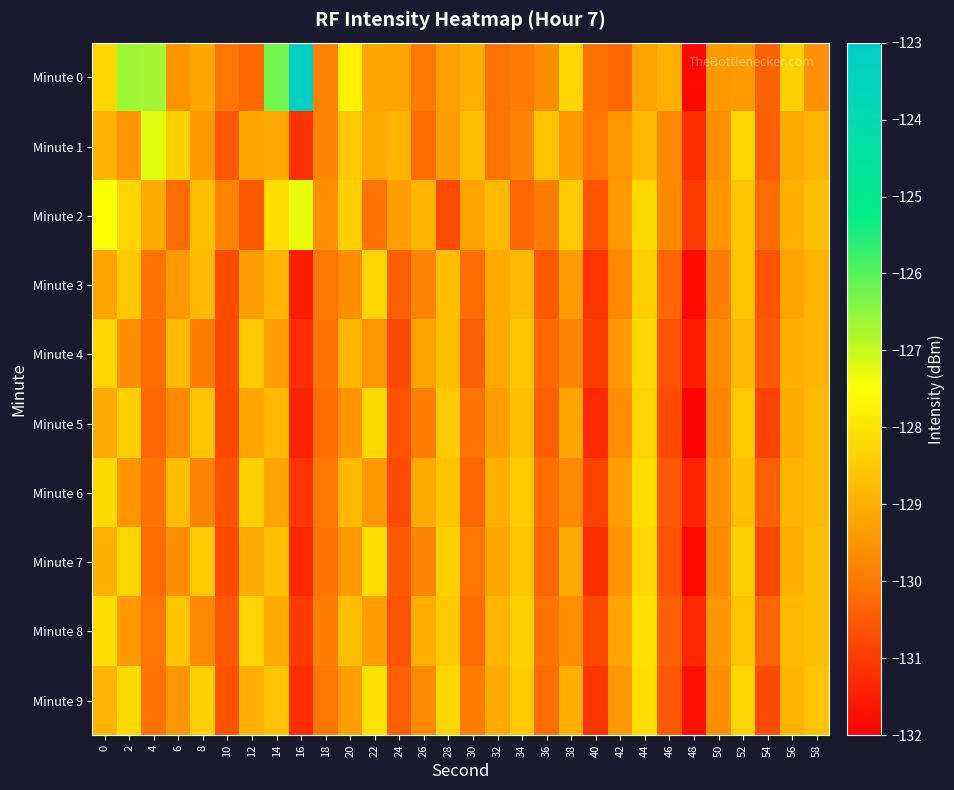

Reading left to right, extract all data points from this chart.

Minute 0: 0=-128.3	2=-126.7	4=-126.7	6=-129.5	8=-129.2	10=-130.0	12=-130.3	14=-126.3	16=-123.2	18=-129.8	20=-127.7	22=-129.2	24=-129.2	26=-129.9	28=-129.3	30=-129.0	32=-130.1	34=-130.0	36=-129.6	38=-128.3	40=-130.1	42=-130.3	44=-129.2	46=-129.0	48=-131.8	50=-129.4	52=-129.4	54=-130.3	56=-128.4	58=-129.5
Minute 1: 0=-128.9	2=-129.5	4=-127.3	6=-128.4	8=-129.4	10=-130.5	12=-129.2	14=-129.1	16=-131.1	18=-129.8	20=-128.5	22=-129.1	24=-128.9	26=-130.2	28=-129.3	30=-128.7	32=-130.1	34=-129.8	36=-128.6	38=-129.4	40=-130.0	42=-129.5	44=-128.8	46=-129.7	48=-131.2	50=-129.6	52=-128.3	54=-130.4	56=-129.1	58=-128.9
Minute 2: 0=-127.5	2=-128.3	4=-129.1	6=-130.2	8=-128.7	10=-129.8	12=-130.5	14=-128.1	16=-127.3	18=-129.6	20=-128.4	22=-130.1	24=-129.3	26=-128.9	28=-130.7	30=-129.2	32=-128.8	34=-130.3	36=-129.9	38=-128.5	40=-130.6	42=-129.4	44=-128.2	46=-129.7	48=-131.0	50=-129.5	52=-128.6	54=-130.2	56=-129.0	58=-128.7
Minute 3: 0=-129.2	2=-128.5	4=-130.1	6=-129.4	8=-128.8	10=-130.7	12=-129.3	14=-128.9	16=-131.5	18=-130.0	20=-129.6	22=-128.3	24=-130.4	26=-129.8	28=-128.7	30=-130.2	32=-129.1	34=-128.8	36=-130.5	38=-129.3	40=-131.1	42=-129.7	44=-128.4	46=-130.3	48=-131.8	50=-129.9	52=-128.6	54=-130.6	56=-129.2	58=-128.9
Minute 4: 0=-128.3	2=-129.6	4=-130.2	6=-128.8	8=-129.9	10=-130.7	12=-128.5	14=-129.3	16=-131.2	18=-130.1	20=-128.9	22=-129.5	24=-130.8	26=-129.2	28=-128.7	30=-130.4	32=-129.1	34=-128.6	36=-130.3	38=-129.8	40=-131.0	42=-129.4	44=-128.2	46=-130.6	48=-131.5	50=-129.7	52=-128.8	54=-130.5	56=-129.0	58=-128.9
Minute 5: 0=-129.1	2=-128.4	4=-130.3	6=-129.7	8=-128.6	10=-130.8	12=-129.2	14=-128.8	16=-131.4	18=-130.2	20=-129.5	22=-128.2	24=-130.6	26=-129.9	28=-128.5	30=-130.1	32=-129.3	34=-128.7	36=-130.4	38=-129.2	40=-131.3	42=-129.6	44=-128.3	46=-130.7	48=-131.9	50=-129.8	52=-128.5	54=-130.9	56=-129.1	58=-128.8
Minute 6: 0=-128.2	2=-129.5	4=-130.1	6=-128.7	8=-129.8	10=-130.6	12=-128.4	14=-129.2	16=-131.1	18=-130.0	20=-128.8	22=-129.4	24=-130.7	26=-129.1	28=-128.6	30=-130.3	32=-129.0	34=-128.5	36=-130.2	38=-129.7	40=-130.9	42=-129.3	44=-128.1	46=-130.5	48=-131.4	50=-129.6	52=-128.7	54=-130.4	56=-128.9	58=-128.8
Minute 7: 0=-129.0	2=-128.3	4=-130.2	6=-129.6	8=-128.5	10=-130.7	12=-129.1	14=-128.7	16=-131.3	18=-130.1	20=-129.4	22=-128.1	24=-130.5	26=-129.8	28=-128.4	30=-130.0	32=-129.2	34=-128.6	36=-130.3	38=-129.1	40=-131.2	42=-129.5	44=-128.2	46=-130.6	48=-131.8	50=-129.7	52=-128.4	54=-130.8	56=-129.0	58=-128.7
Minute 8: 0=-128.1	2=-129.4	4=-130.0	6=-128.6	8=-129.7	10=-130.5	12=-128.3	14=-129.1	16=-131.0	18=-129.9	20=-128.7	22=-129.3	24=-130.6	26=-129.0	28=-128.5	30=-130.2	32=-128.9	34=-128.4	36=-130.1	38=-129.6	40=-130.8	42=-129.2	44=-128.0	46=-130.4	48=-131.3	50=-129.5	52=-128.6	54=-130.3	56=-128.8	58=-128.7
Minute 9: 0=-128.9	2=-128.2	4=-130.1	6=-129.5	8=-128.4	10=-130.6	12=-129.0	14=-128.6	16=-131.2	18=-130.0	20=-129.3	22=-128.0	24=-130.4	26=-129.7	28=-128.3	30=-129.9	32=-129.1	34=-128.5	36=-130.2	38=-129.0	40=-131.1	42=-129.4	44=-128.1	46=-130.5	48=-131.7	50=-129.6	52=-128.3	54=-130.7	56=-128.9	58=-128.6